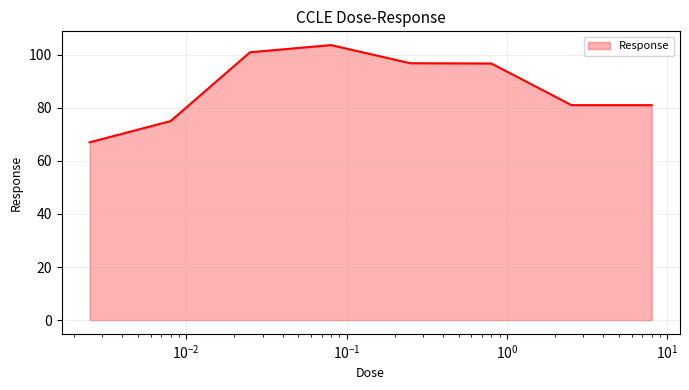

True or false: the data has more than 2 interior local peaks.

False